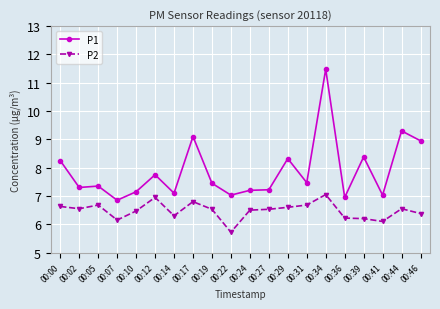

What is the sum of the P2 values at 00:39 and 00:27?

12.7